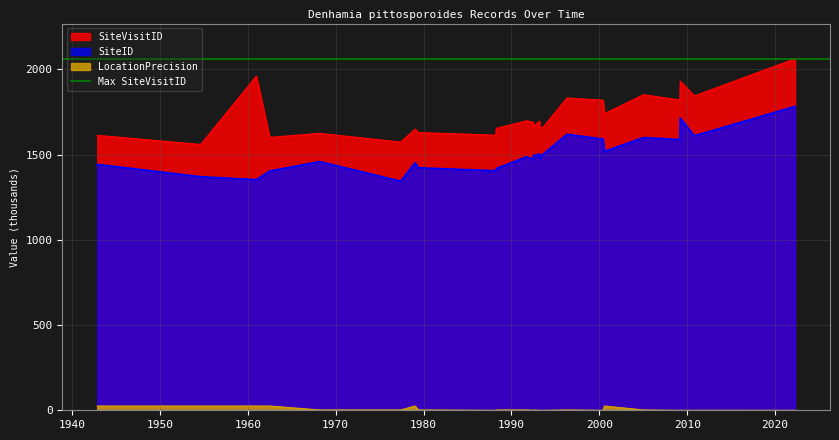

What is the spread (max minus min) of values at 2009-03-17?

1931.6